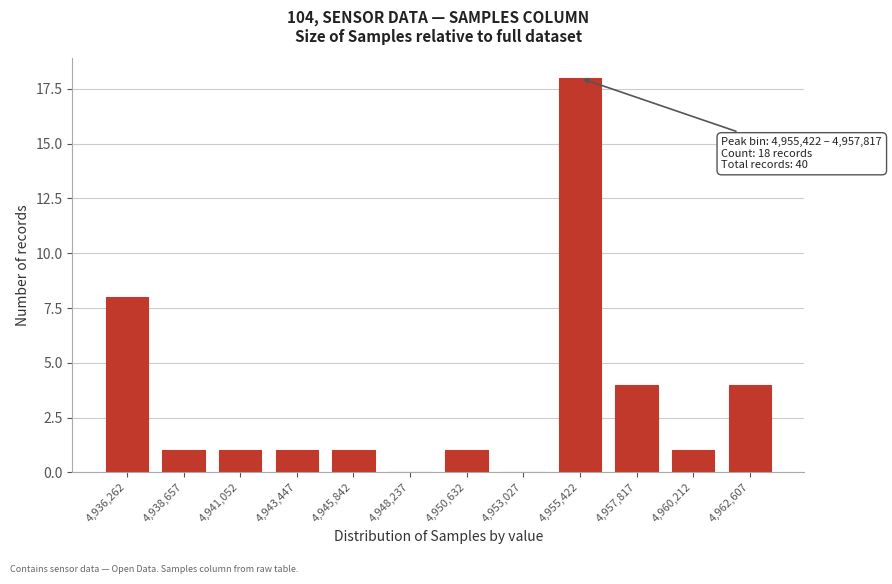

Reading left to right, extract all data points from this chart.

4,936,262=8	4,938,657=1	4,941,052=1	4,943,447=1	4,945,842=1	4,948,237=0	4,950,632=1	4,953,027=0	4,955,422=18	4,957,817=4	4,960,212=1	4,962,607=4